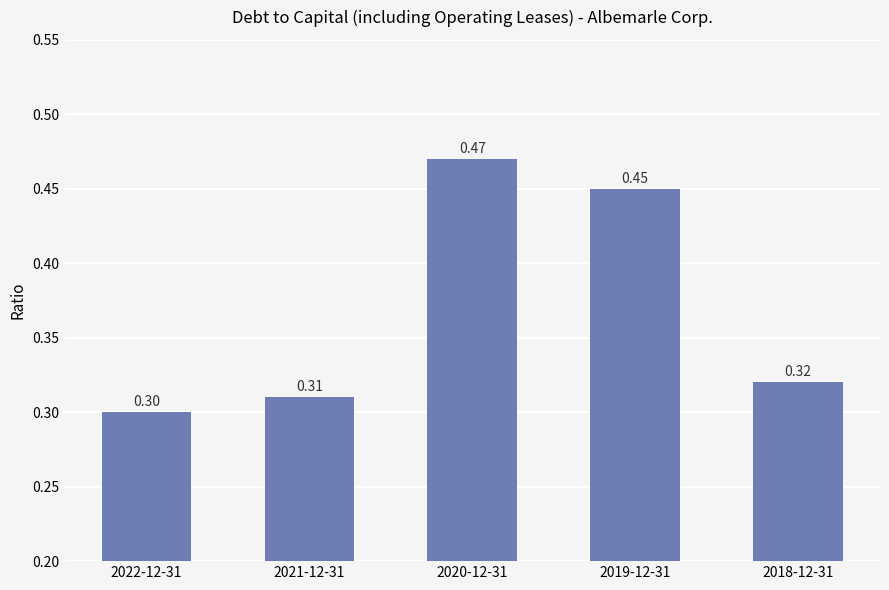

Does the chart contain stacked bars?

No